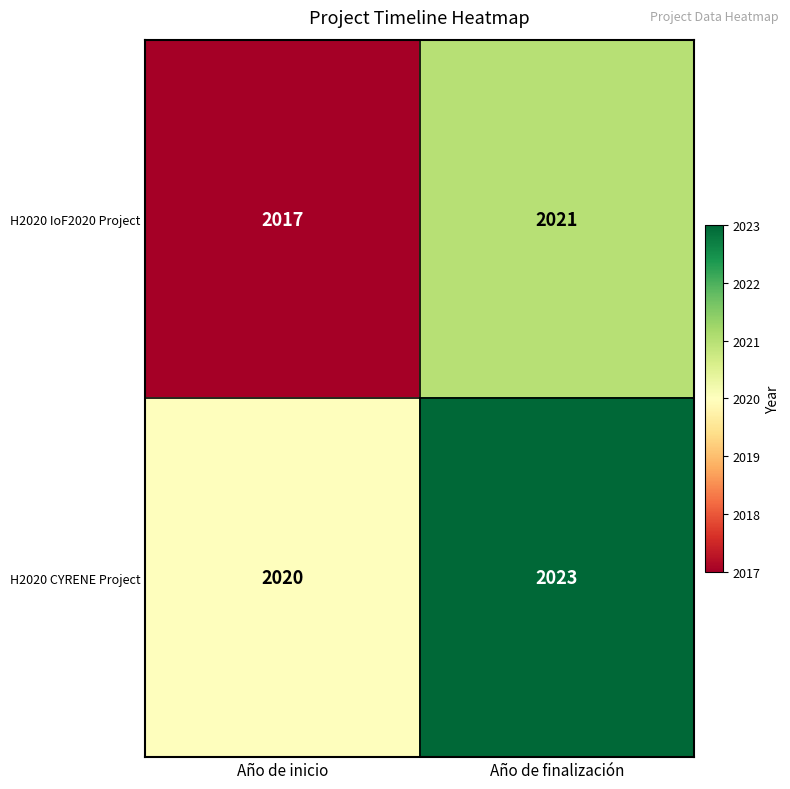

Which series has the widest spread of values?

H2020 IoF2020 Project